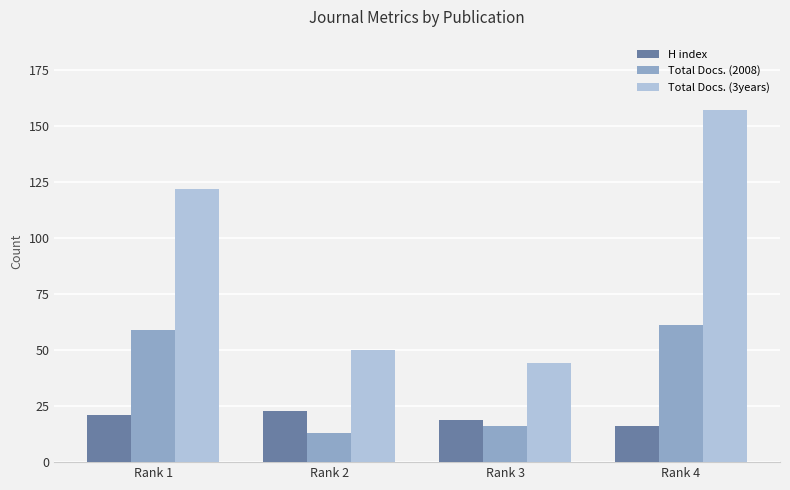

Reading left to right, what are all the values shown in this chart?

H index: 21	23	19	16
Total Docs. (2008): 59	13	16	61
Total Docs. (3years): 122	50	44	157